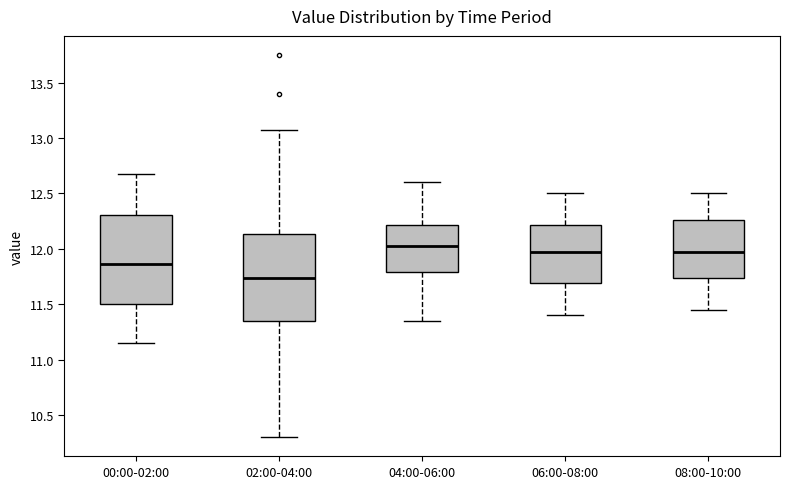

Which box's median line is the highest?

04:00-06:00